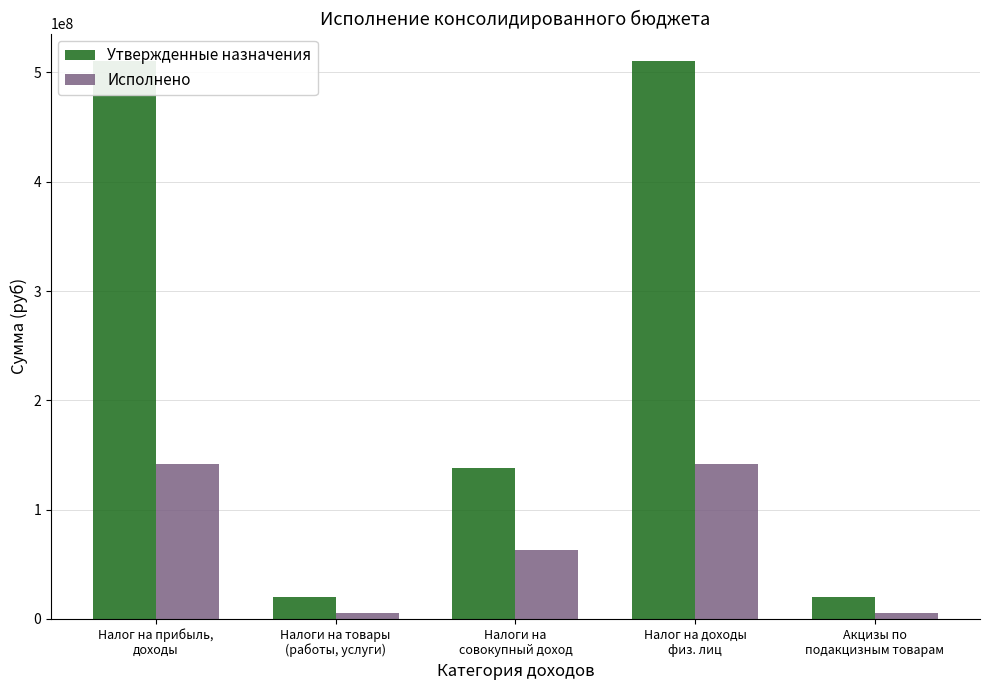

At which label is Утвержденные назначения closest to 265270000?

Налоги на
совокупный доход